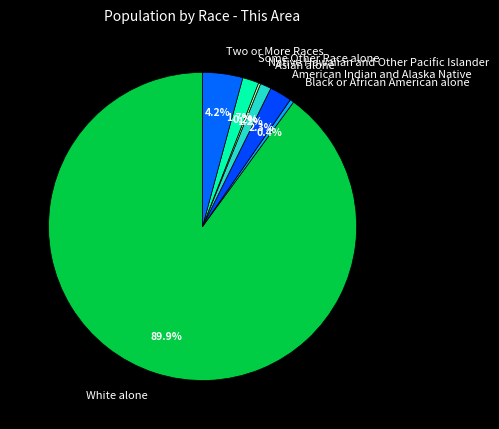

To the nearest percent, what percentage of the pie is American Indian and Alaska Native?

2%